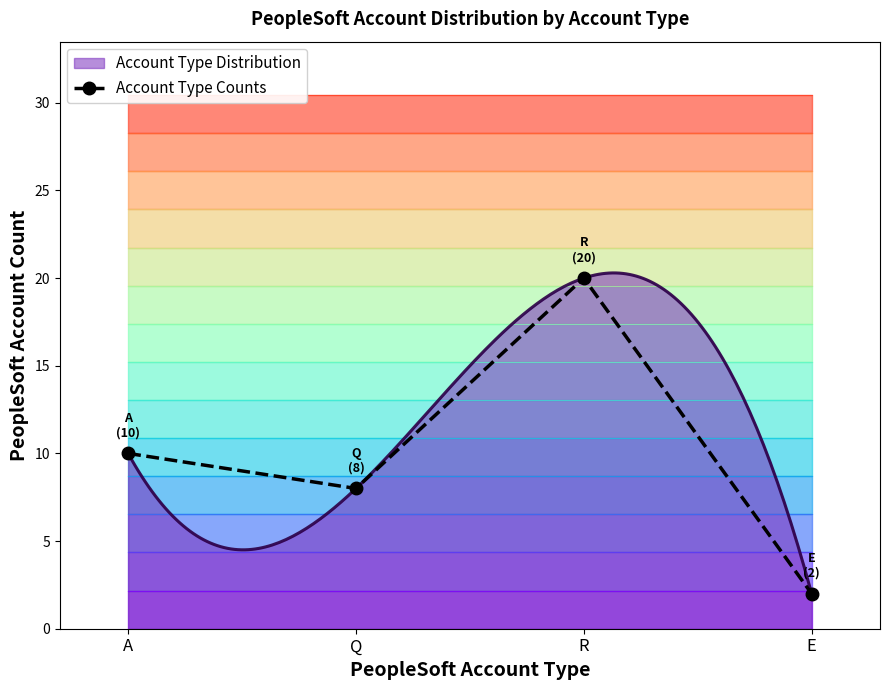

True or false: the data has more than 2 interior local peaks.

False